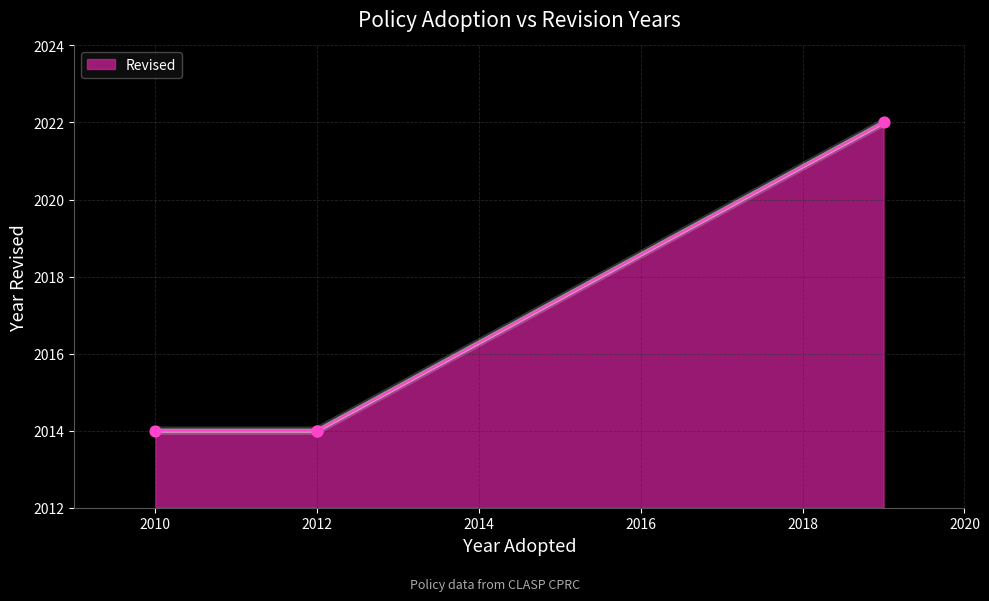

What is the ratio of the value at 2019 to the value at 2010?

1.0